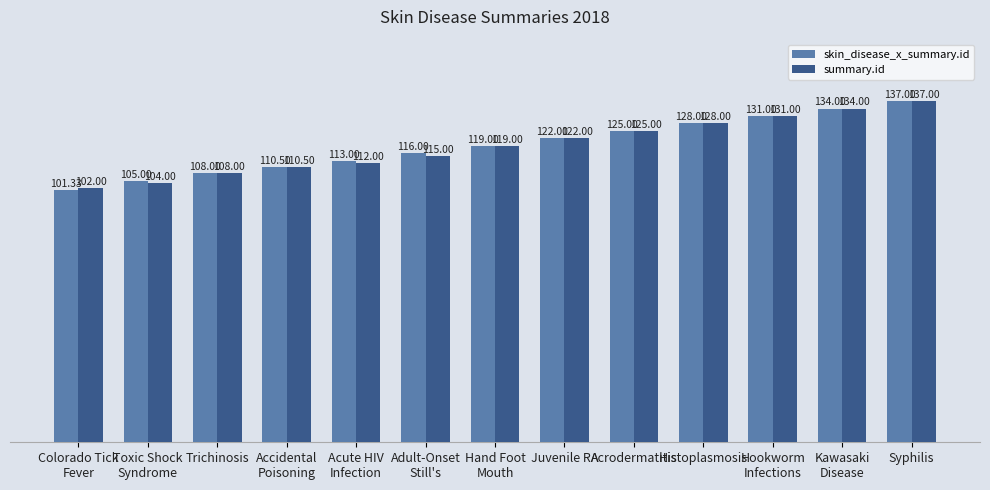

Reading left to right, list all the values displayed in this chart.

skin_disease_x_summary.id: Colorado Tick
Fever=101.3	Toxic Shock
Syndrome=105.0	Trichinosis=108.0	Accidental
Poisoning=110.5	Acute HIV
Infection=113.0	Adult-Onset
Still's=116.0	Hand Foot
Mouth=119.0	Juvenile RA=122.0	Acrodermatitis=125.0	Histoplasmosis=128.0	Hookworm
Infections=131.0	Kawasaki
Disease=134.0	Syphilis=137.0
summary.id: Colorado Tick
Fever=102.0	Toxic Shock
Syndrome=104.0	Trichinosis=108.0	Accidental
Poisoning=110.5	Acute HIV
Infection=112.0	Adult-Onset
Still's=115.0	Hand Foot
Mouth=119.0	Juvenile RA=122.0	Acrodermatitis=125.0	Histoplasmosis=128.0	Hookworm
Infections=131.0	Kawasaki
Disease=134.0	Syphilis=137.0